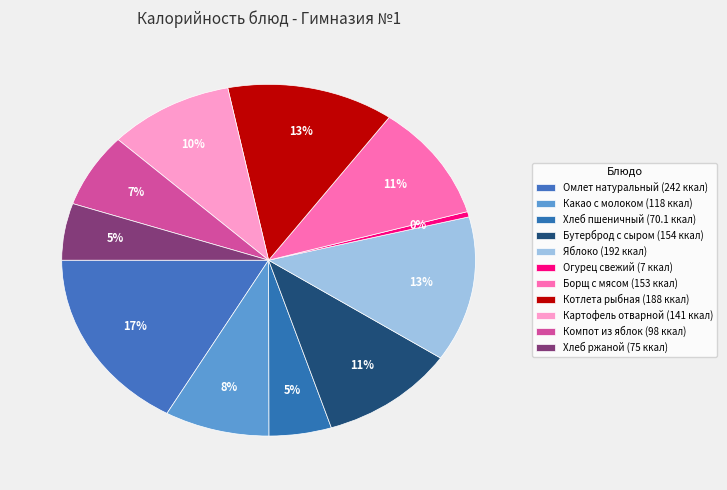

True or false: Огурец свежий accounts for 0% of the total.

True